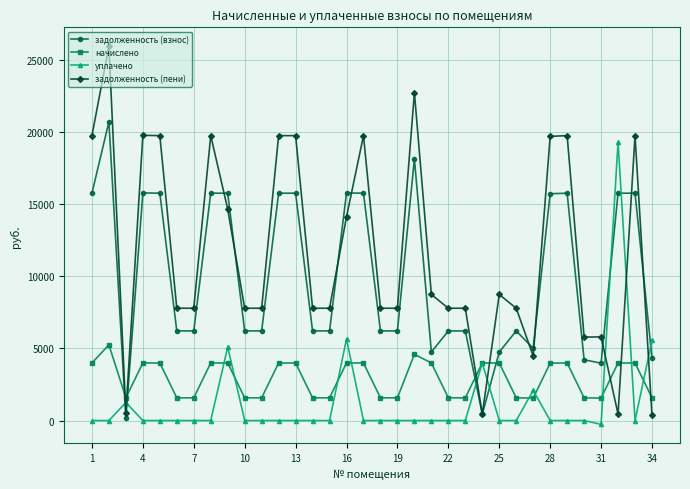

What is the value of the задолженность (пени) point at the 1st from the left?

19777.3